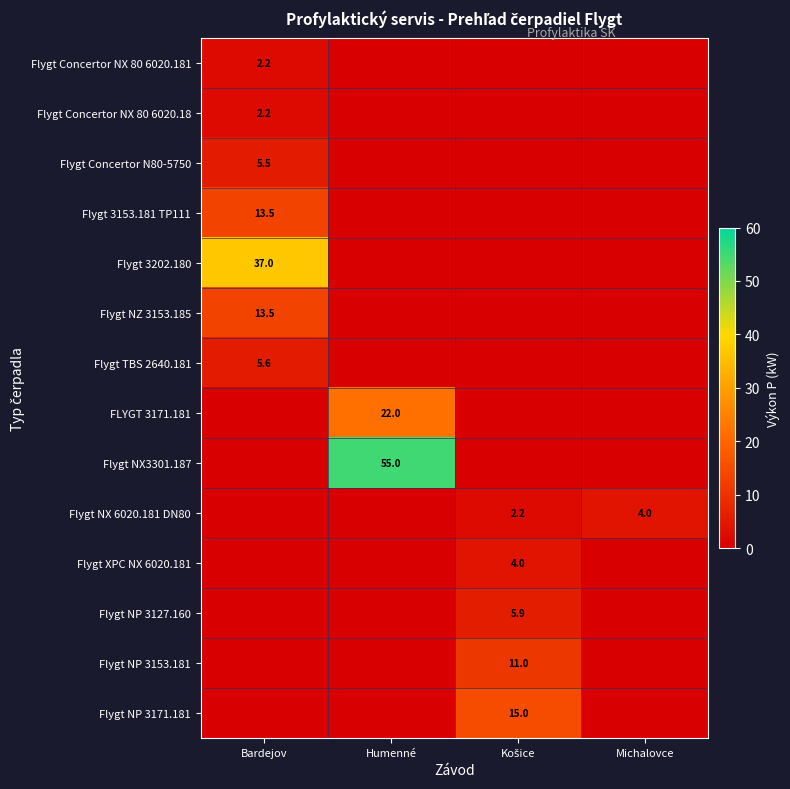

Is it true that Flygt 3202.180 equals 37.0 at Bardejov?

True